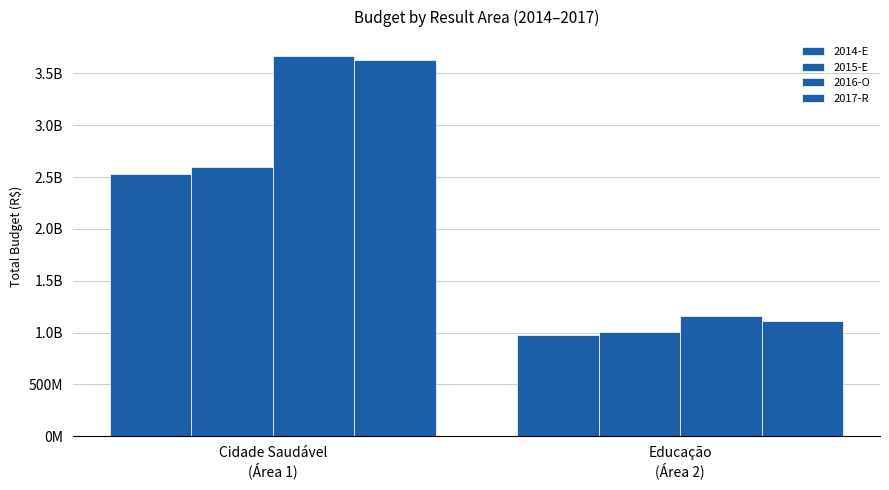

Reading right to left, transcribe all the data shown in this chart.

2014-E: Educação
(Área 2)=972171521.6	Cidade Saudável
(Área 1)=2530337501.5
2015-E: Educação
(Área 2)=1008046479.4	Cidade Saudável
(Área 1)=2593934081.8
2016-O: Educação
(Área 2)=1158346492.0	Cidade Saudável
(Área 1)=3666857523.0
2017-R: Educação
(Área 2)=1113786458.0	Cidade Saudável
(Área 1)=3631627268.0